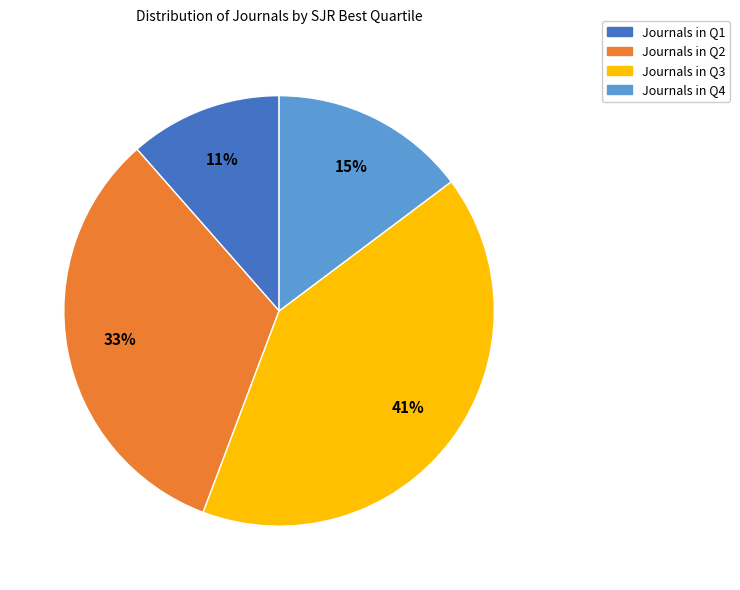

Is there a majority slice in this chart?

No